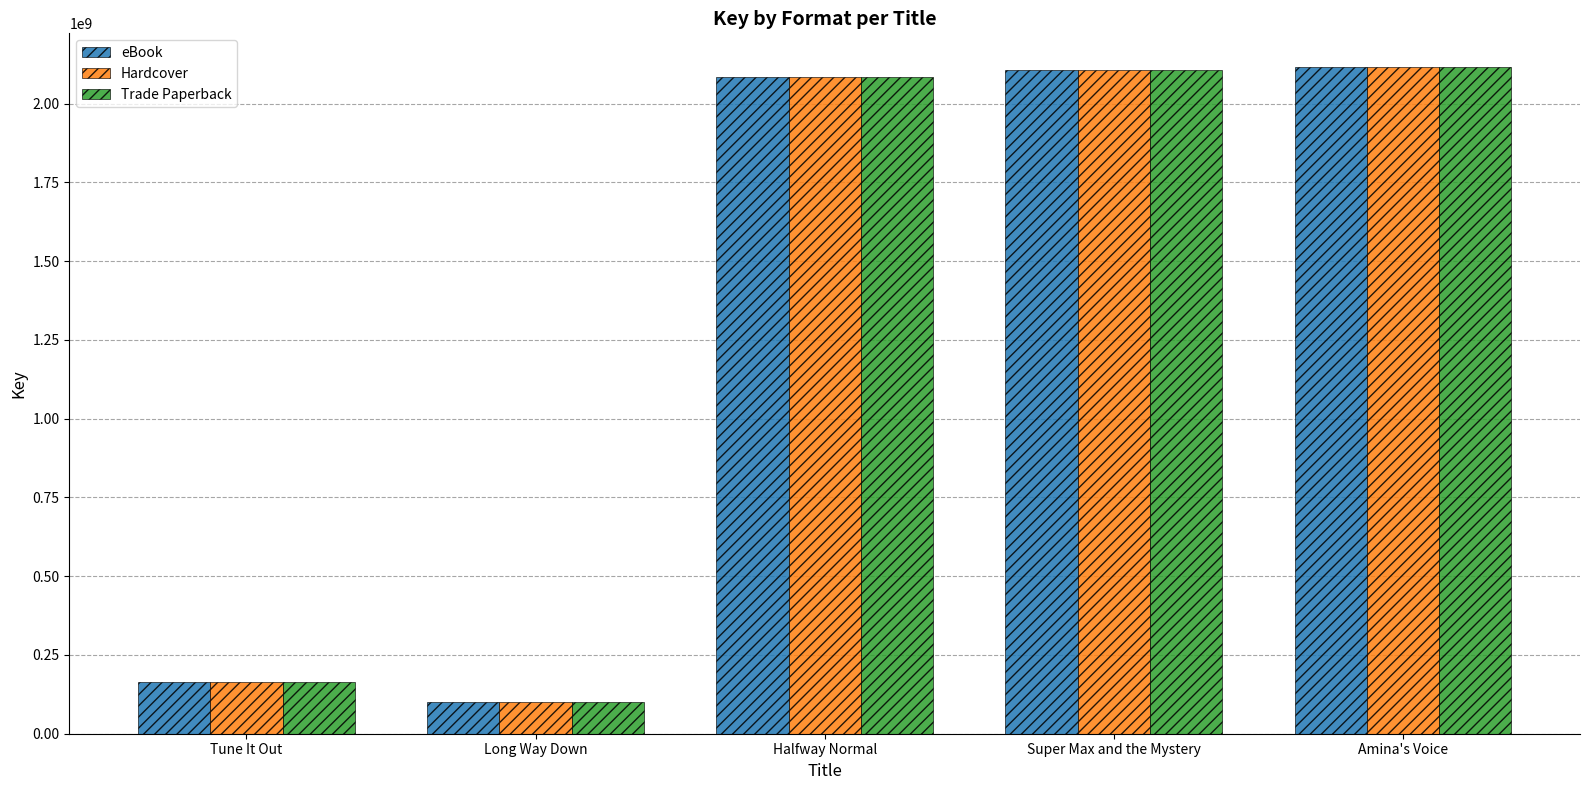

What is the sum of all Hardcover values?

6572726688